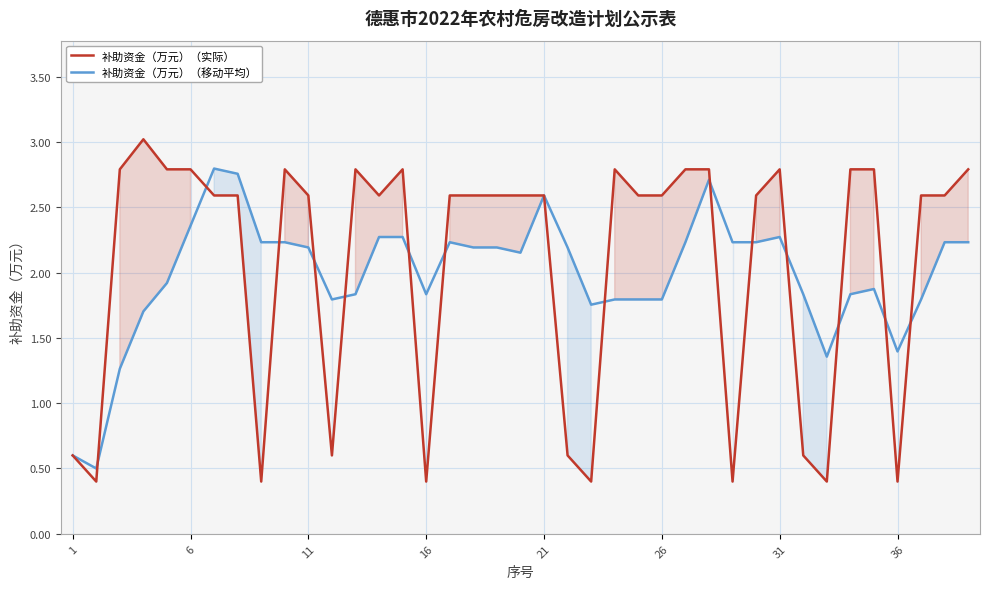

The value of 补助资金（万元）（移动平均） at 9 is 2.2. True or false?

True